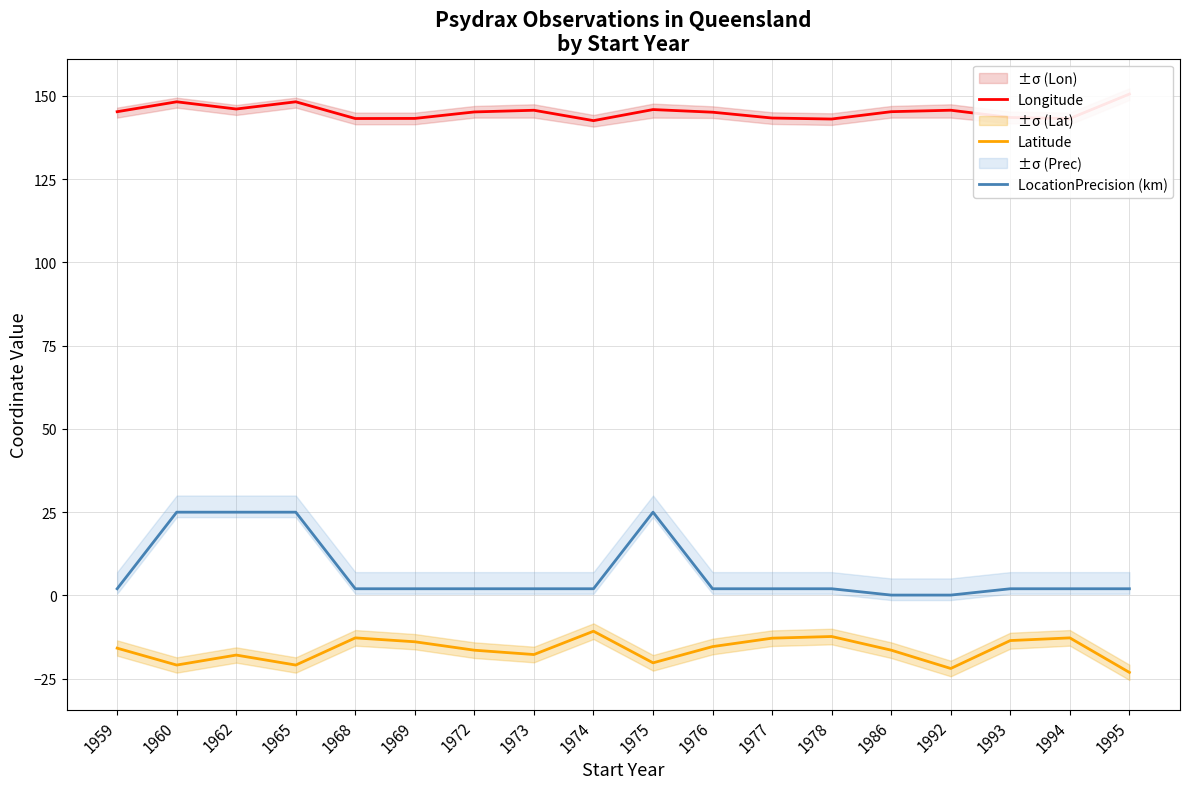

True or false: LocationPrecision (km) and Longitude cross at least once.

False